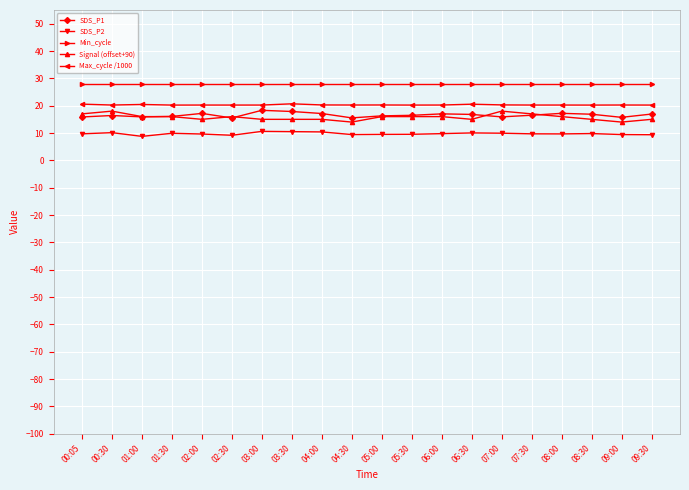

True or false: SDS_P2 and SDS_P1 intersect in this chart.

False